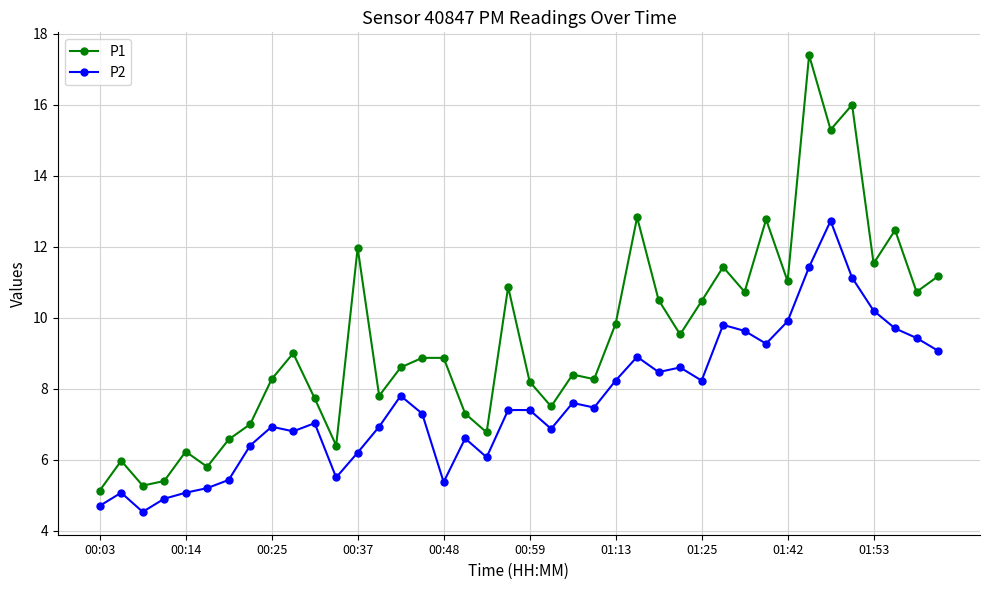

What is the sum of all P1 values?

375.9